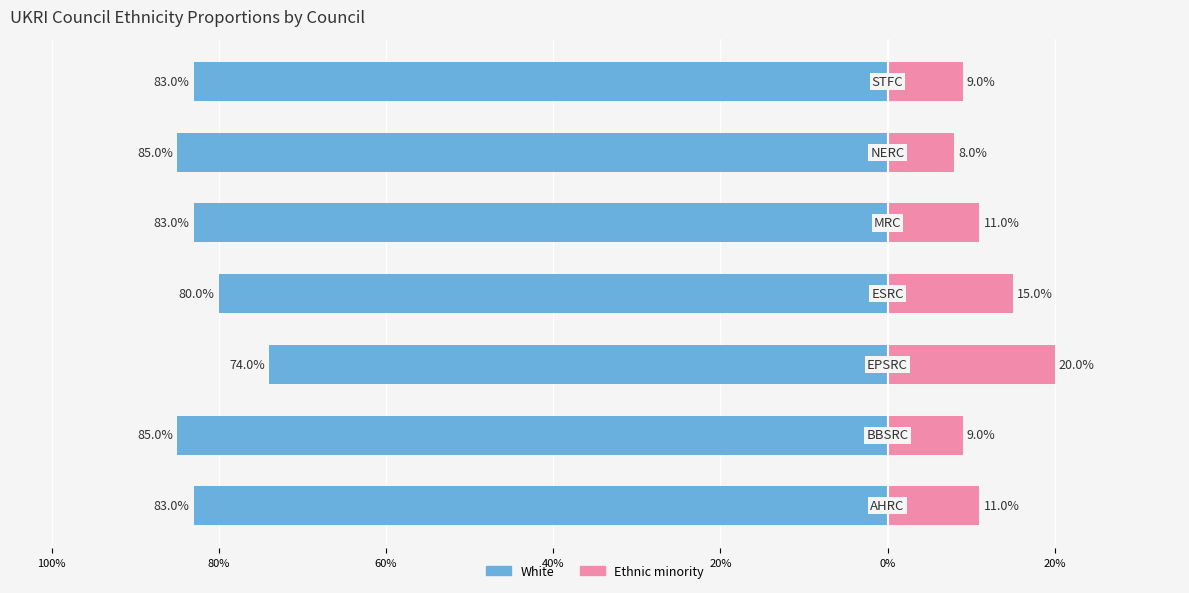

What are all the series names shown in the legend?

White, Ethnic minority